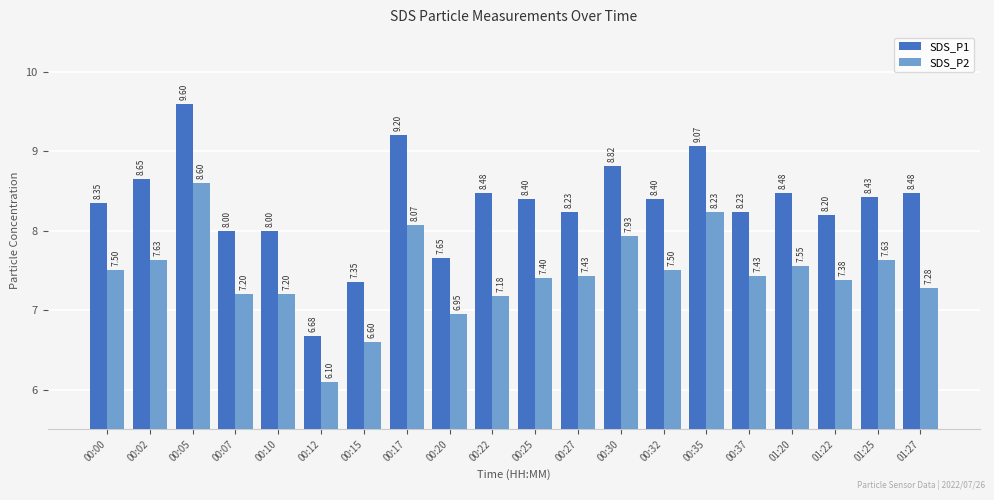

Which category has the highest value in the SDS_P1 series?

00:05